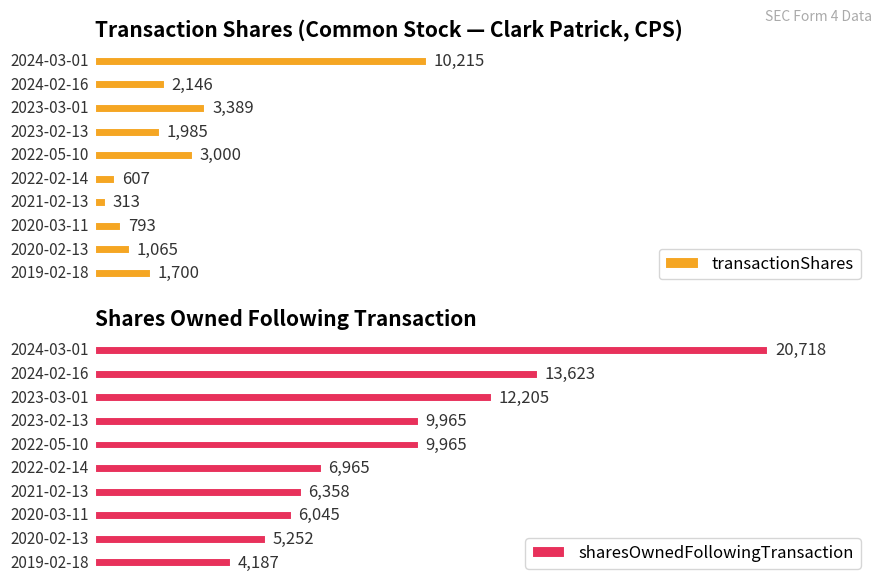

Reading left to right, what are all the values shown in this chart?

transactionShares: 10215	2146	3389	1985	3000	607	313	793	1065	1700
sharesOwnedFollowingTransaction: 20718	13623	12205	9965	9965	6965	6358	6045	5252	4187